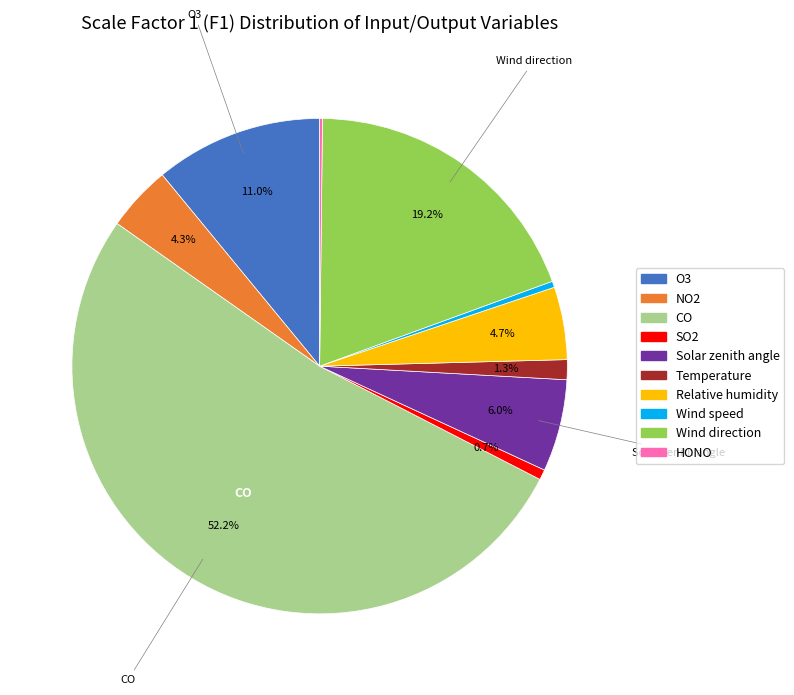

What is the largest slice in the pie chart?

CO